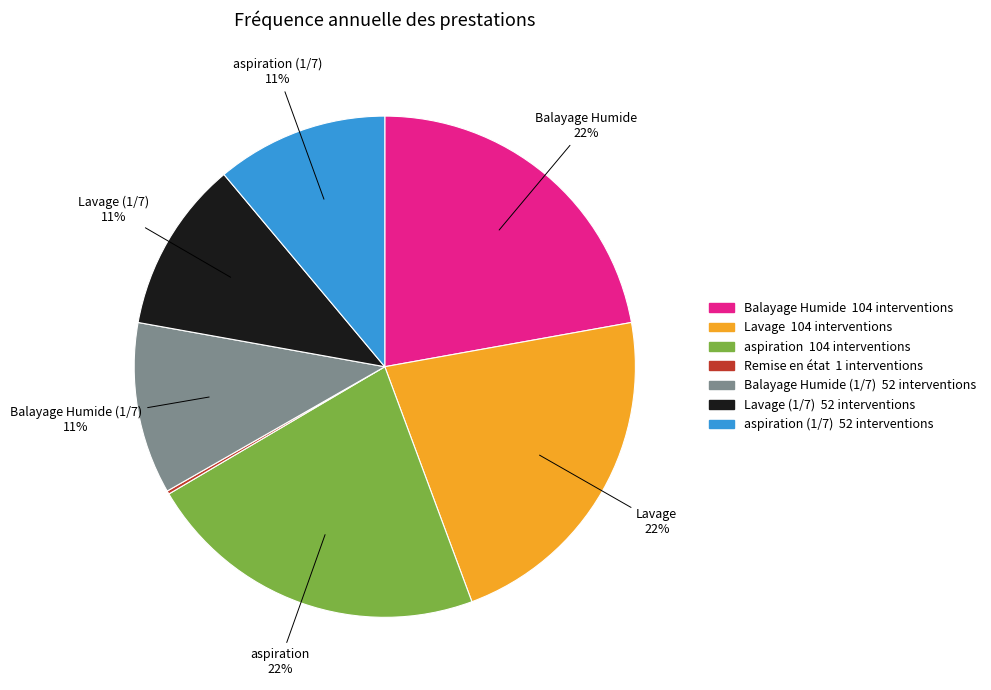

To the nearest percent, what is the difference between the largest and smallest slice percentages?

22%